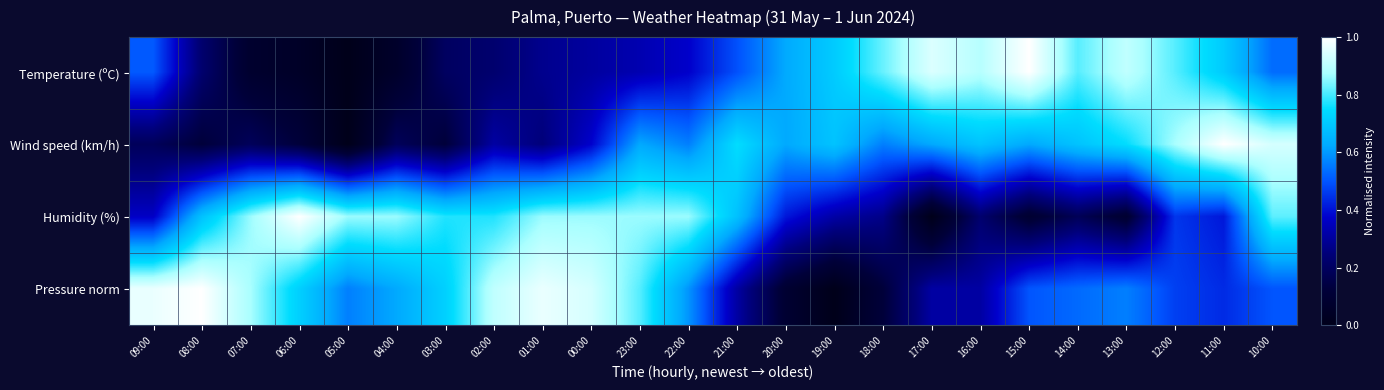

What is the difference between the highest and lowest values at 15:00?

0.9